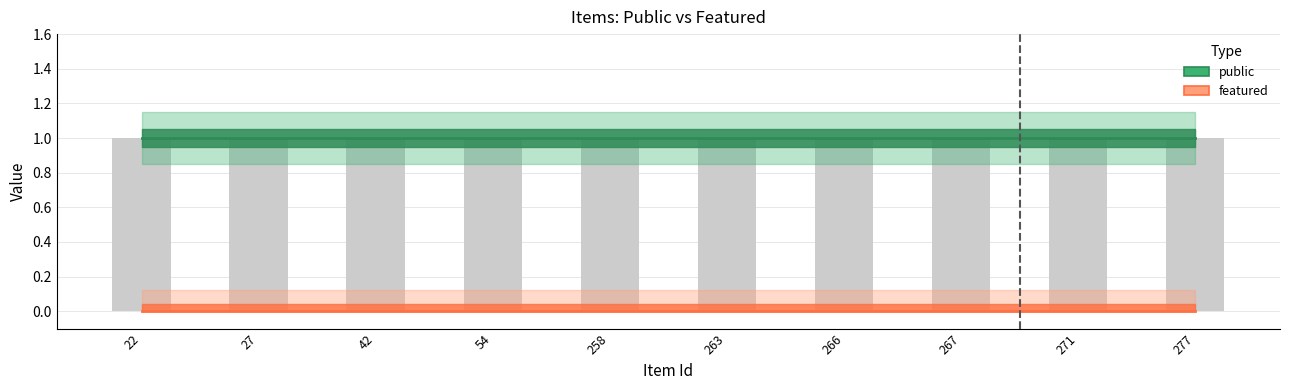

At which label does public reach its peak?

22